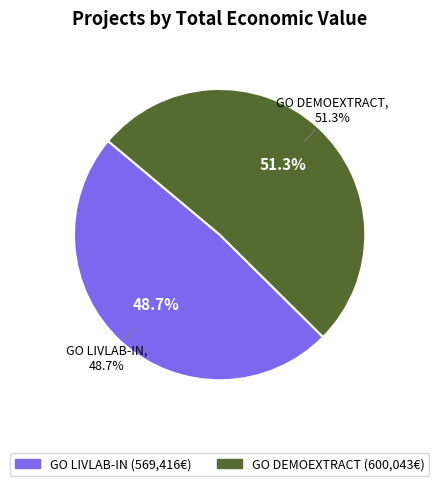

To the nearest percent, what is the combined percentage of Grupo Operativo DEMOEXTRACT and Grupo Operativo LIVLAB-IN?

100%